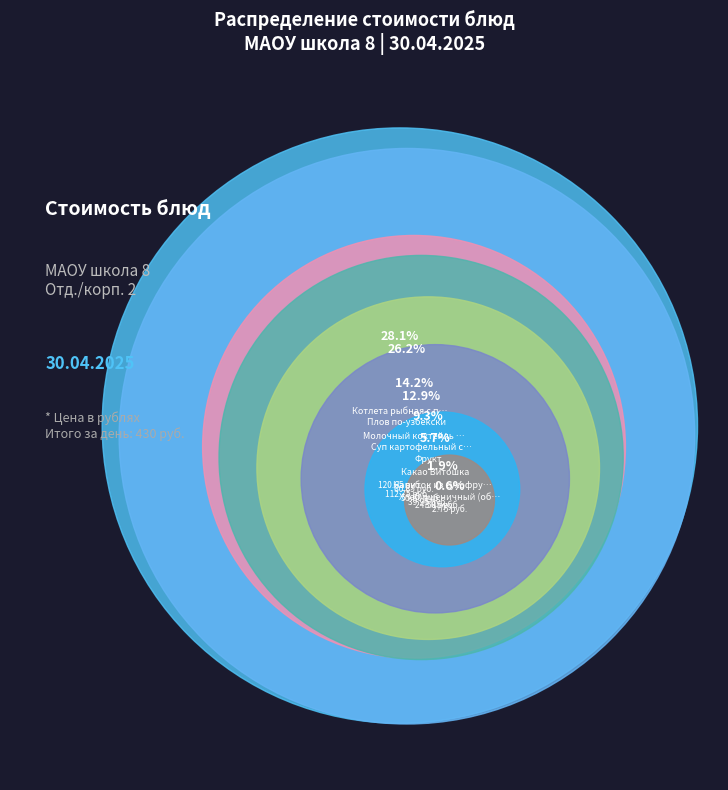

Does any single category account for the majority?

No